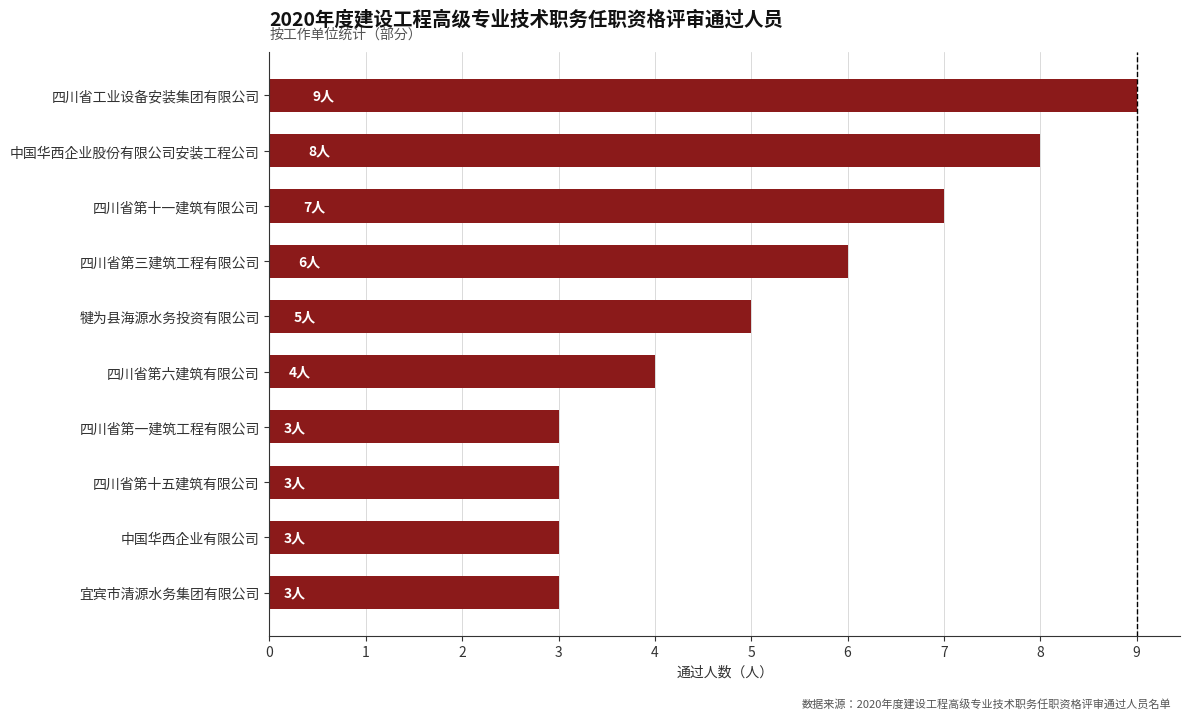

How many values are between 3 and 7?

8